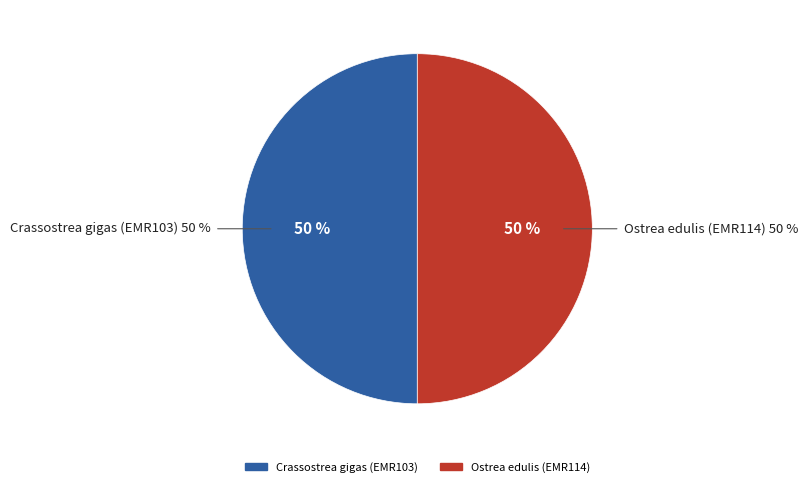

The Crassostrea gigas (EMR103) slice represents 64% of the pie. True or false?

False